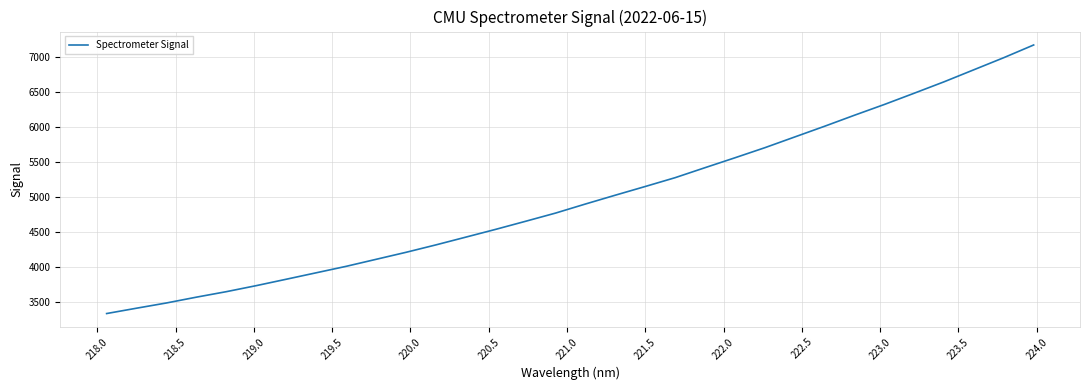

What is the sum of all values?

159442.1